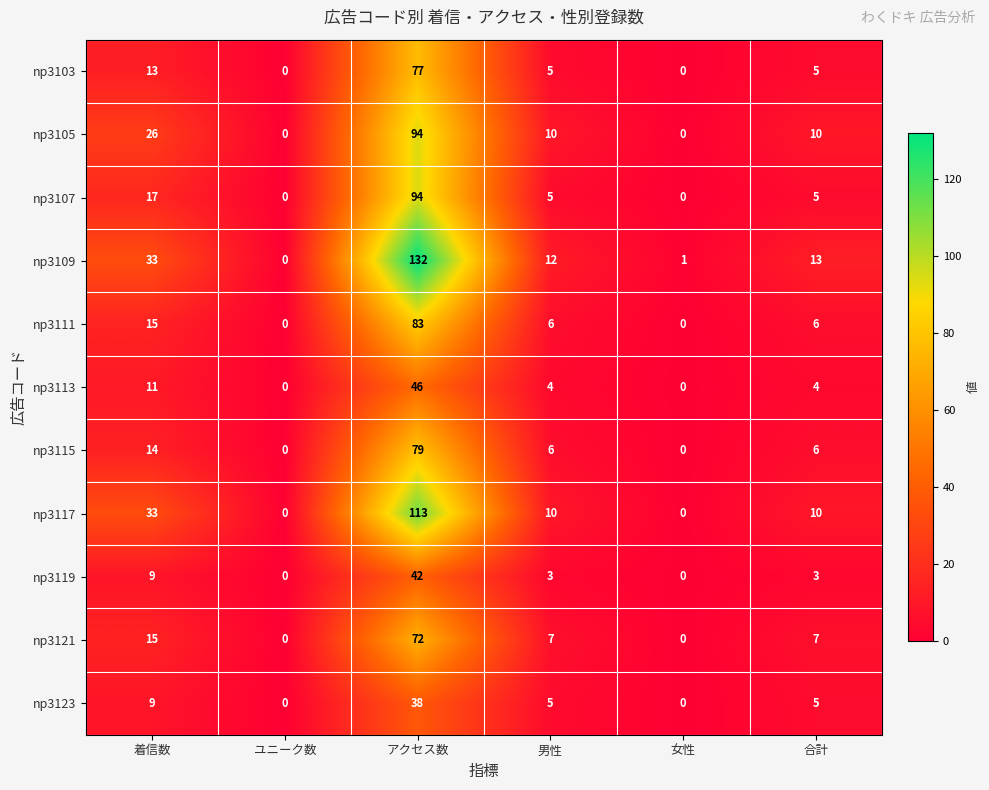

Which category has the highest value across all series?

アクセス数